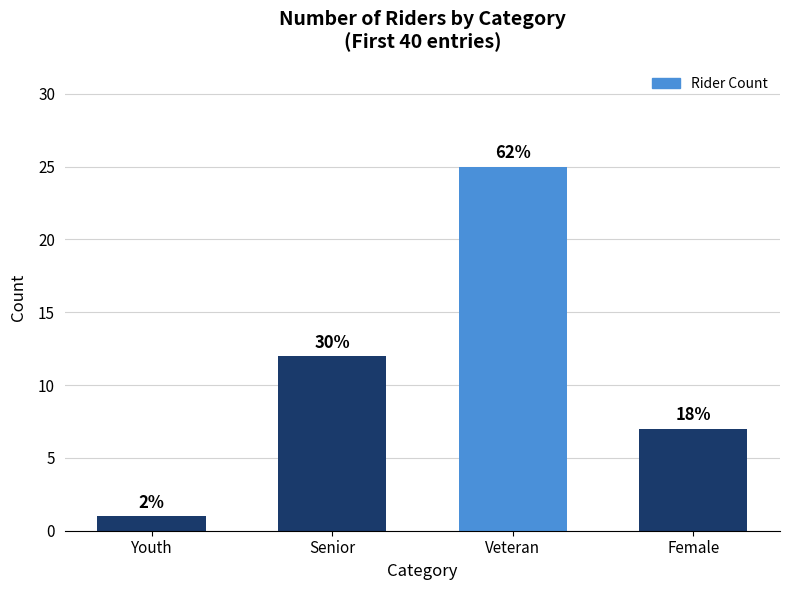

How many bars are there in total?

4